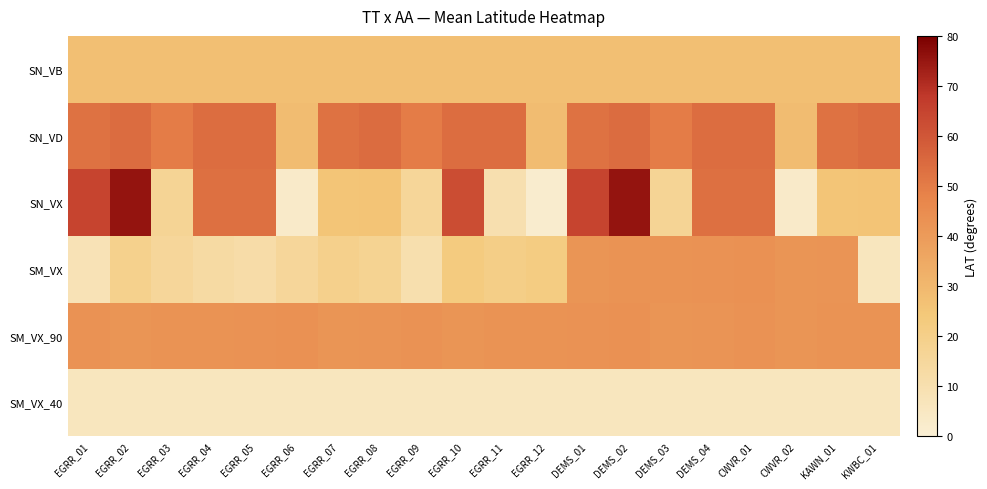

What is the difference between the highest and lowest values at EGRR_01?

58.8